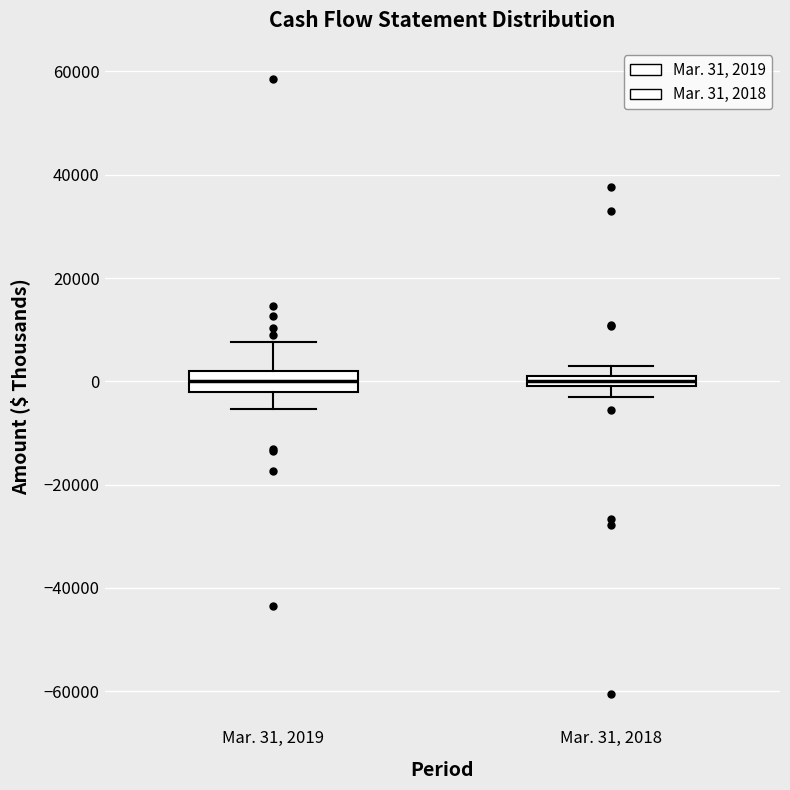

Comparing the boxes themselves (not the whiskers), which one is the tallest?

Mar. 31, 2019